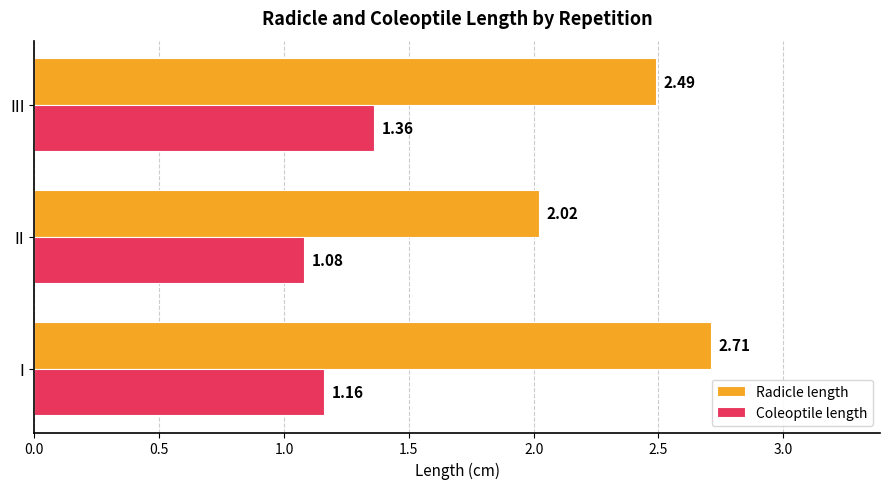

Rank the series at III from highest to lowest value.

Radicle length, Coleoptile length